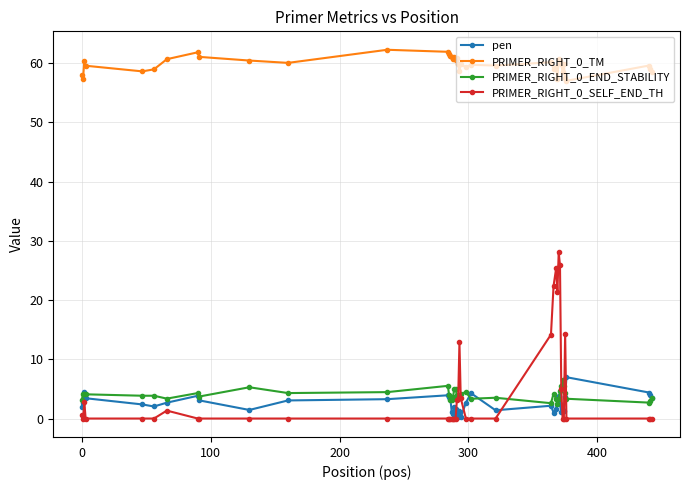

Count the number of data series in this chart.

4